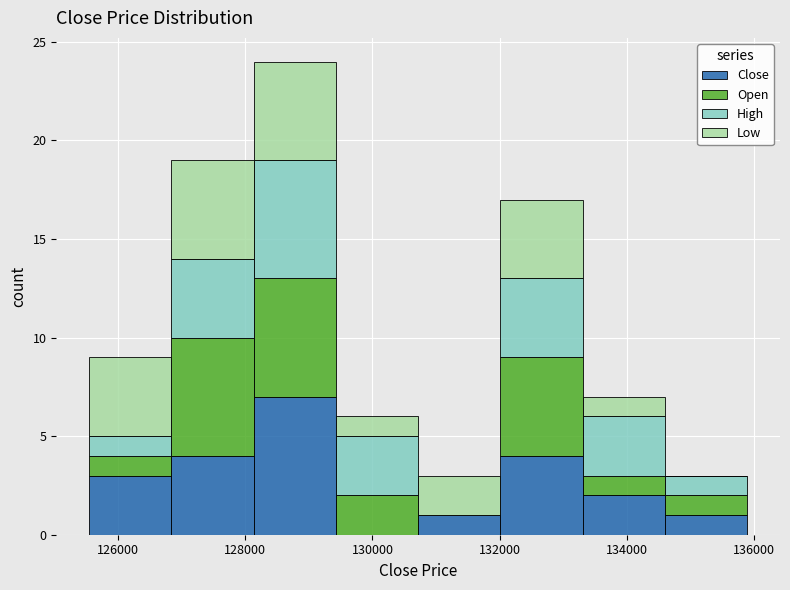

Reading left to right, list every stacked bar in this chart as the range it spans on the x-axis followed by its total height. Neither the bar edges nor the heights are printed on the chart, so give them approximately, as read against the axes.

125600 to 126800: 9
126800 to 128200: 19
128200 to 129400: 24
129400 to 130800: 6
130800 to 132000: 3
132000 to 133400: 17
133400 to 134600: 7
134600 to 135800: 3